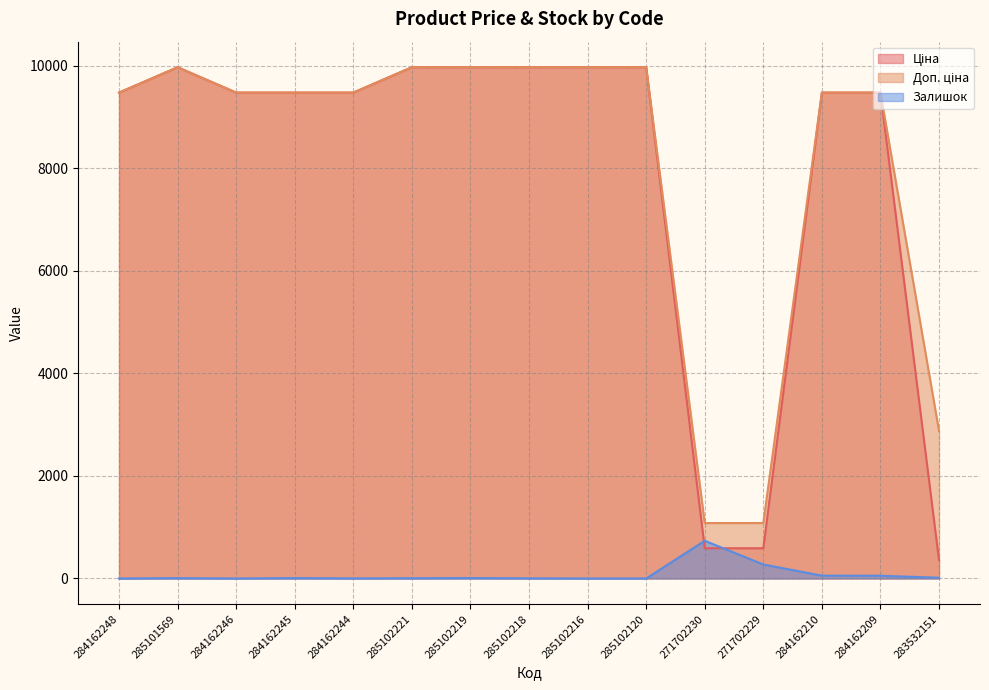

True or false: Доп. ціна and Ціна intersect in this chart.

False